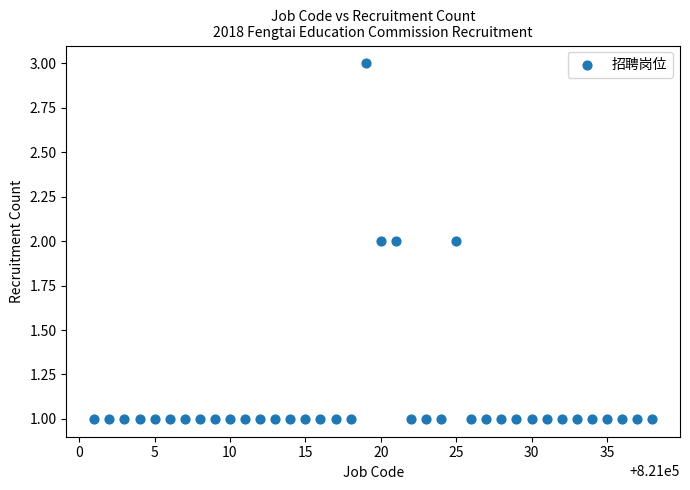

What is the range of X values (max minus min)?

37